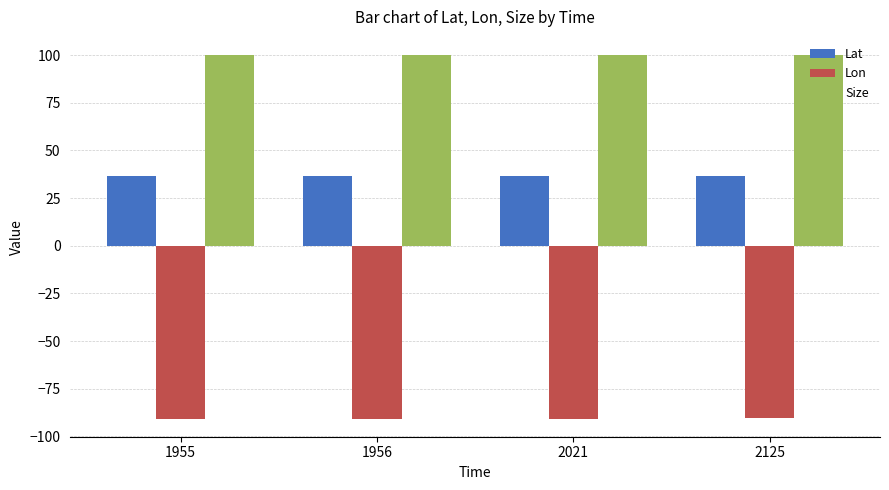

What are all the series names shown in the legend?

Lat, Lon, Size